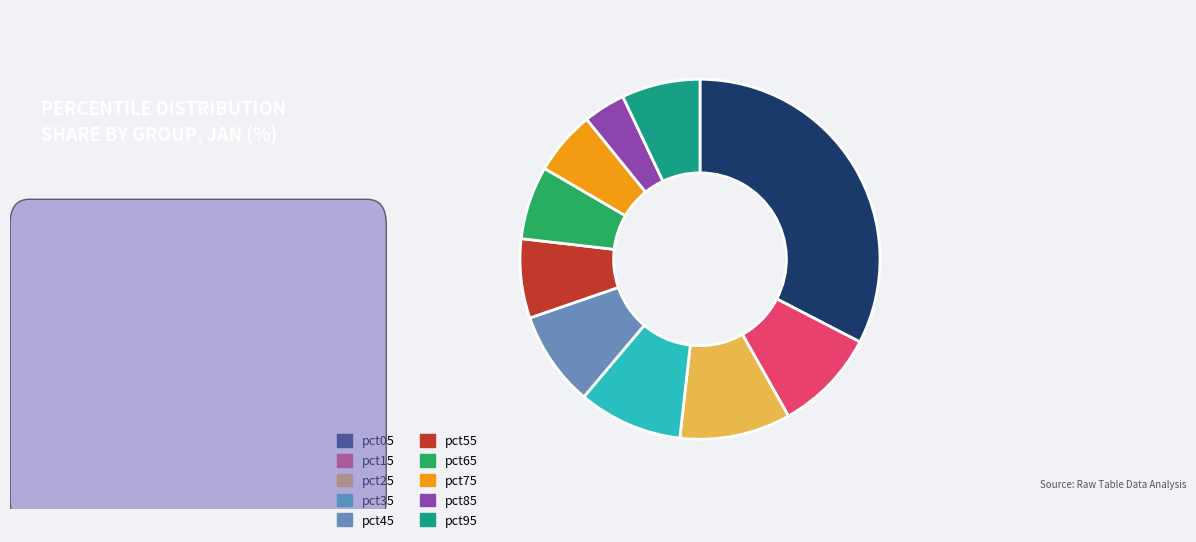

Which has a higher value, pct25 or pct95?

pct25